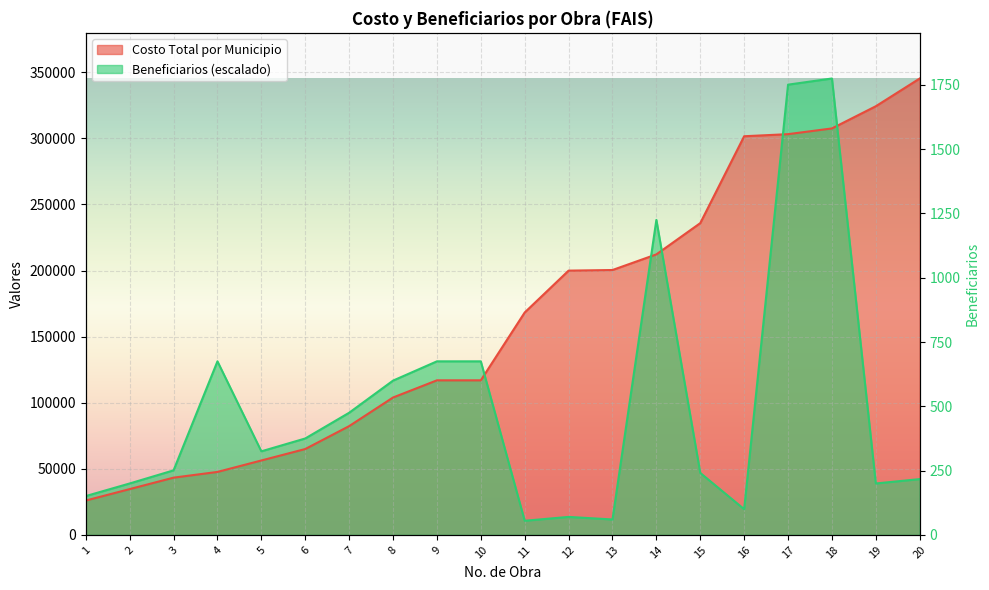

What is the average value of the Beneficiarios series?

98192.1